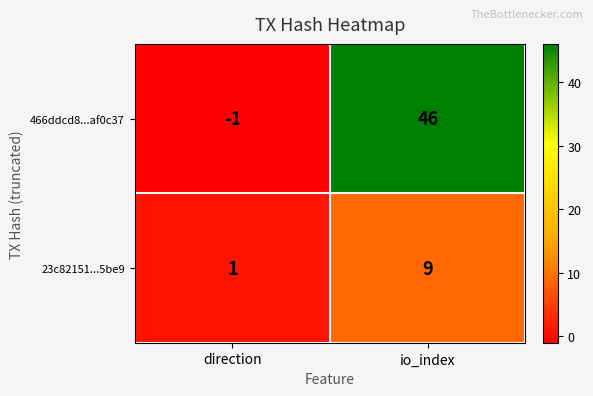

At which category is the sum across all series the highest?

io_index